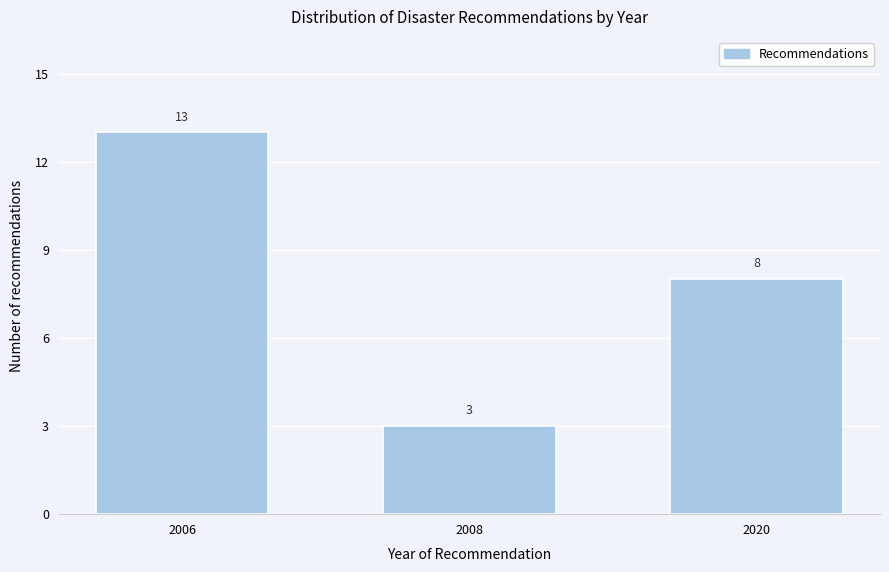

Reading left to right, list all the values displayed in this chart.

2006=13	2008=3	2020=8